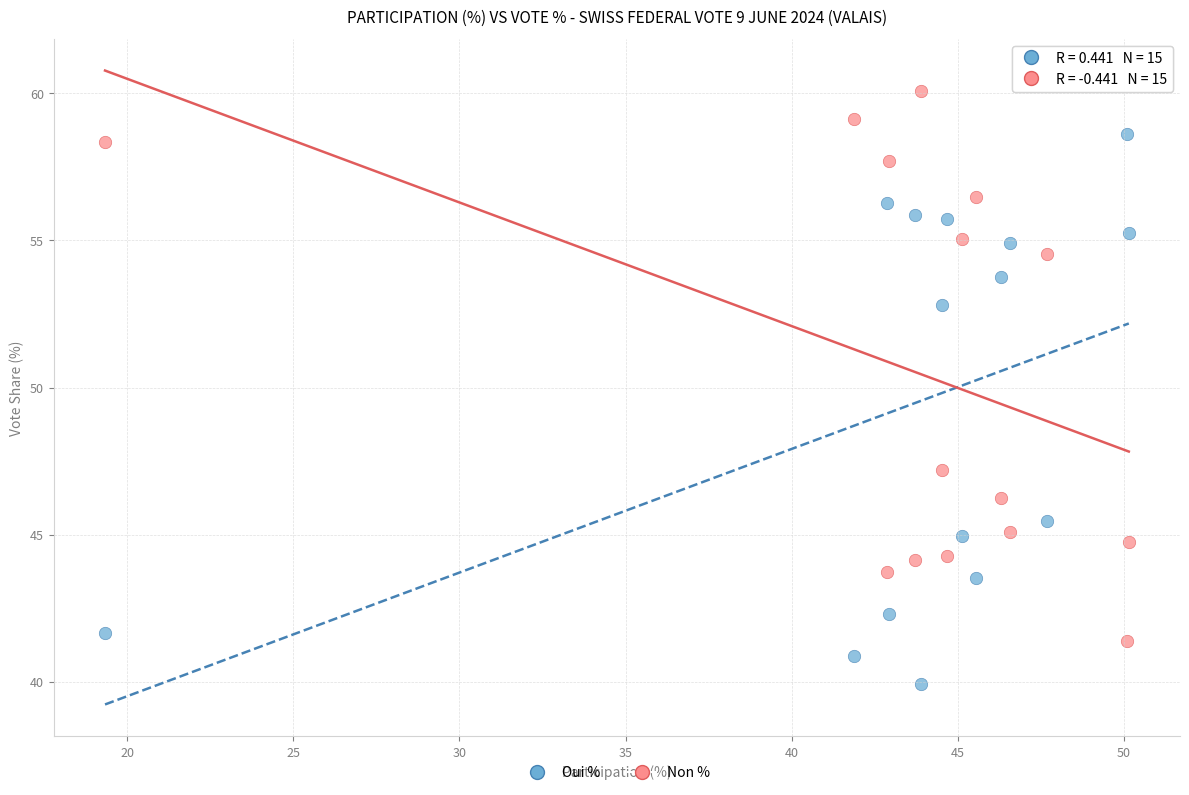

What are all the series names shown in the legend?

Oui %, Non %